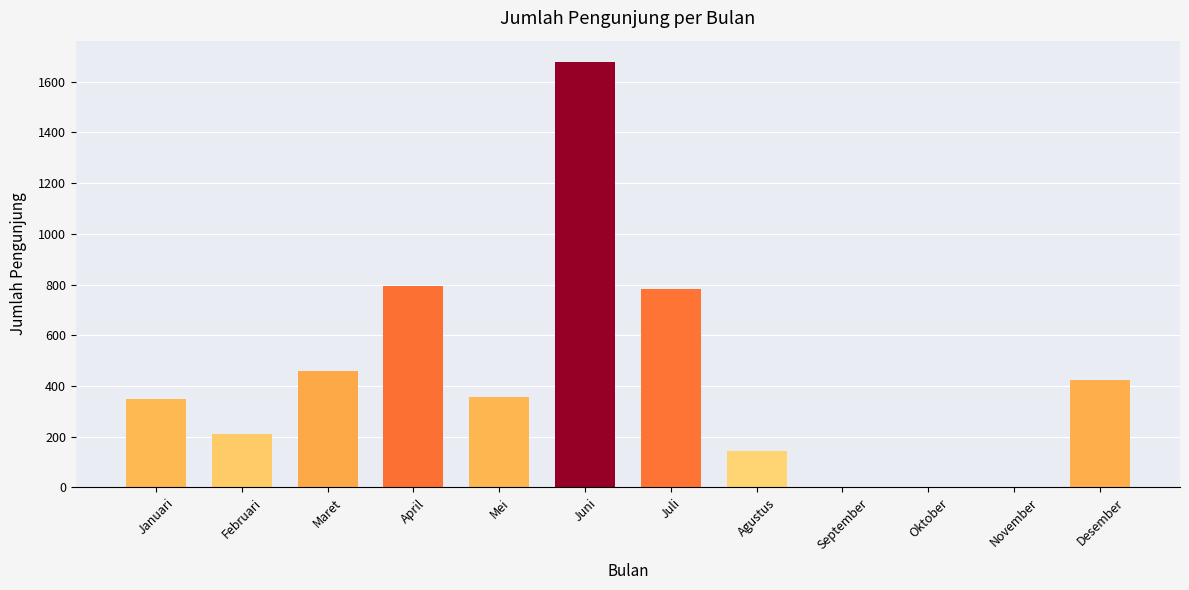

The value at Agustus is 208. True or false?

False